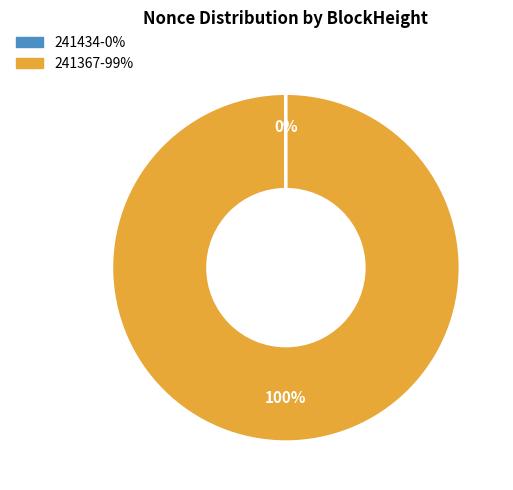

To the nearest percent, what is the difference between the largest and smallest slice percentages?

100%